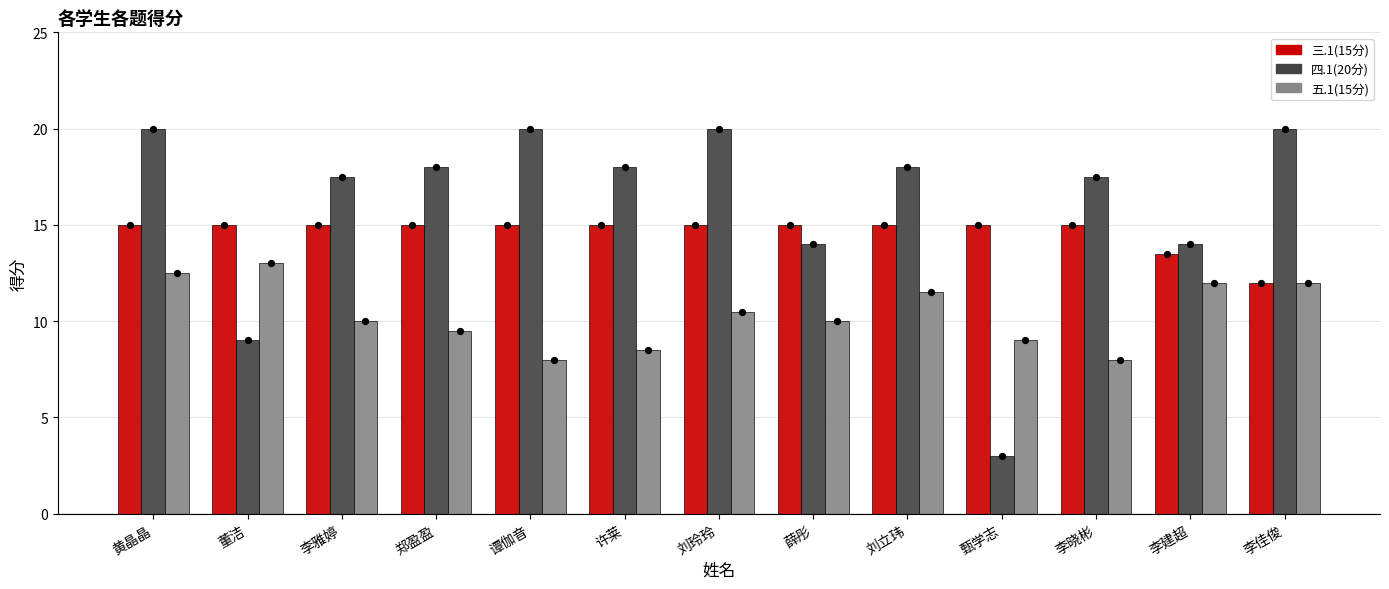

Which series has the widest spread of Y values?

四.1(20分)